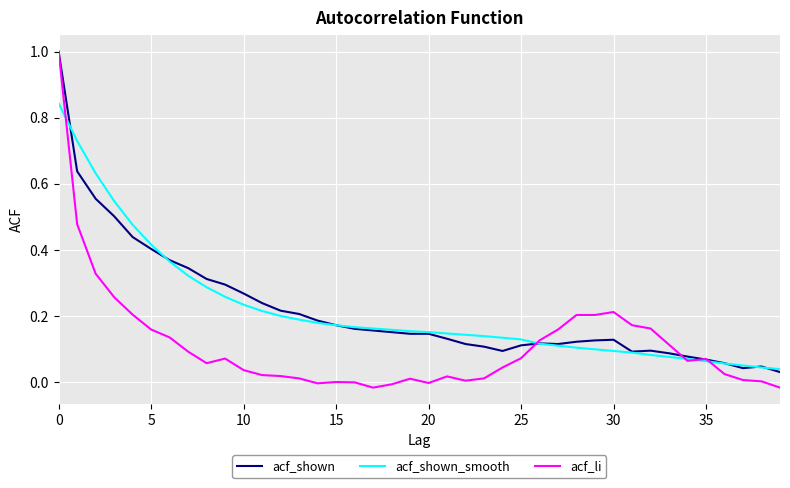

What is the greatest value displayed?

1.0